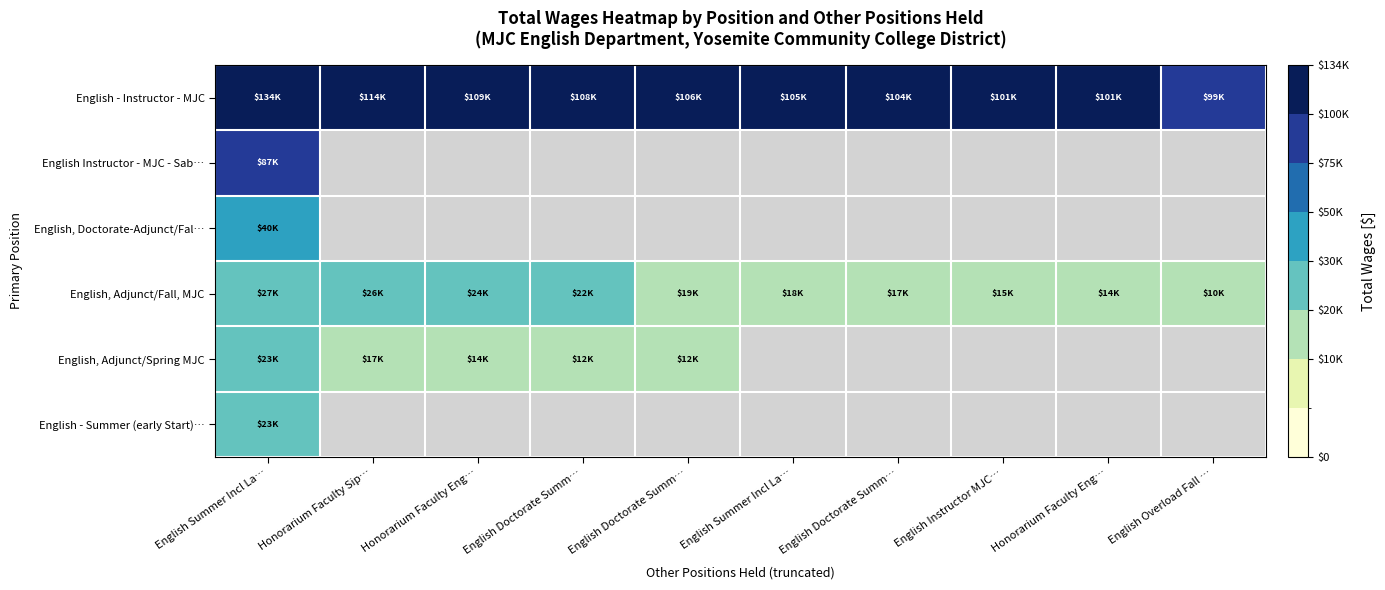

What is the sum of the English, Adjunct/Fall, MJC values at English Instructor MJC… and English Summer Incl La…?

42199.0